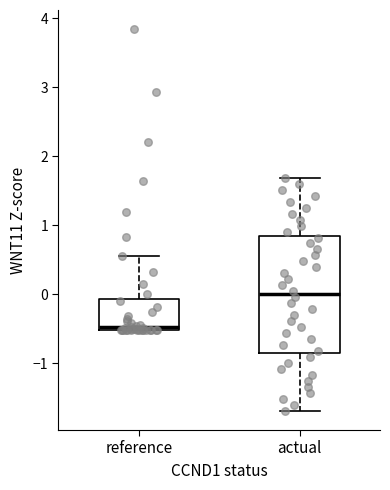

Reading left to right, transcribe this box plot: for each box, give where its median line is, the range the box spans, and where its two whiskers end, as read against the y-axis. The values are not printed on the chart, so give them approximately, as read against the axis.

reference: median -0.5 (just above the box's lower edge), box -0.5 to -0.1, whiskers -0.5 to 0.5
actual: median 0.0, box -0.8 to 0.8, whiskers -1.7 to 1.7